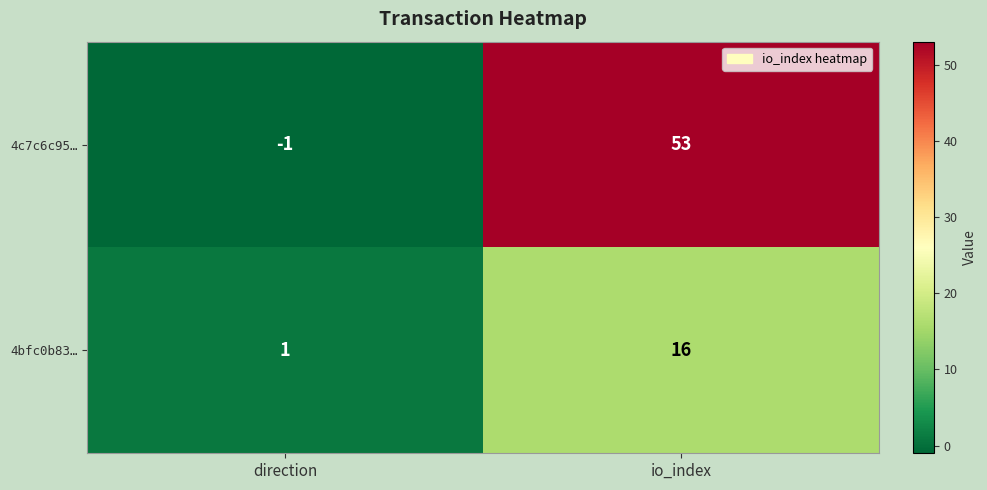

At which category is the sum across all series the highest?

io_index